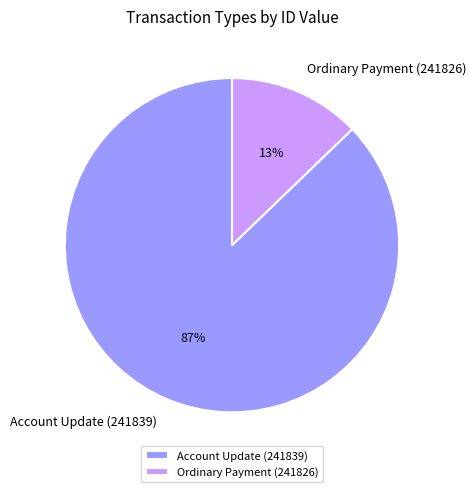

Is it true that Ordinary Payment (241826) is 13% of the pie?

True